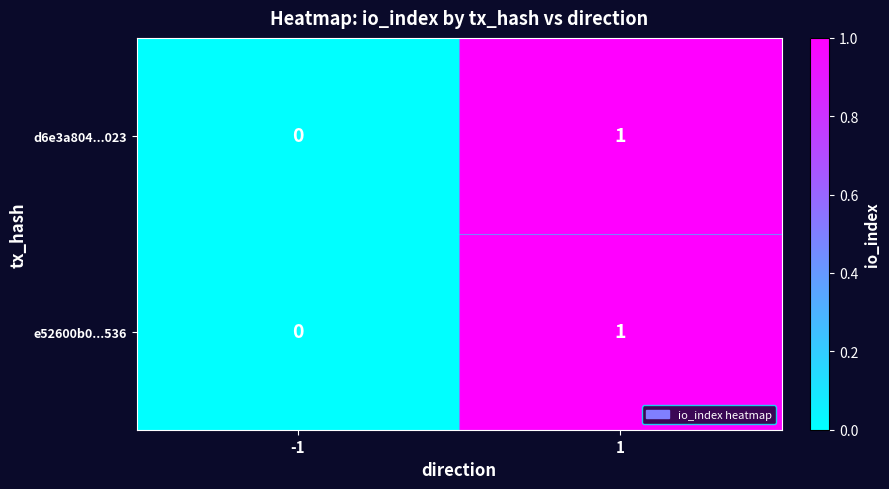

Reading left to right, extract all data points from this chart.

d6e3a804...023: -1=0	1=1
e52600b0...536: -1=0	1=1